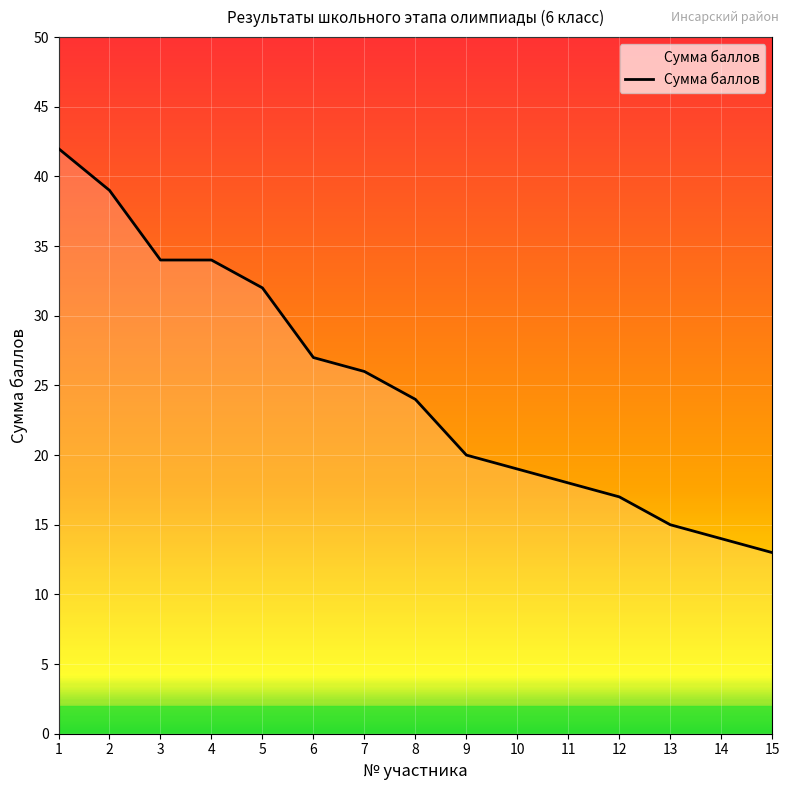

True or false: the data shows 17 at 12.

True